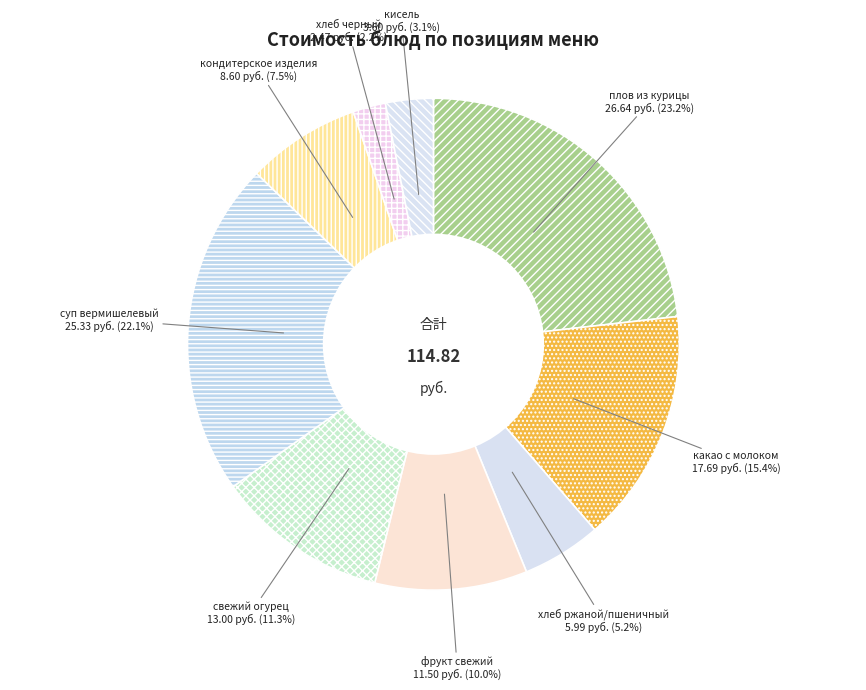

To the nearest percent, what portion does хлеб черный represent?

2%